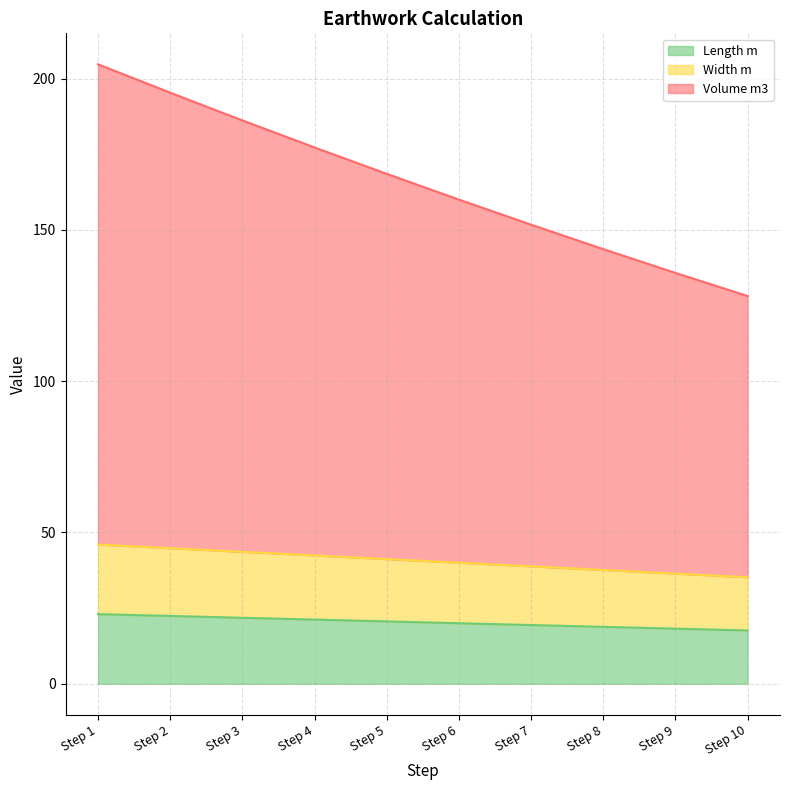

Which series has the largest total across all categories?

Volume m3